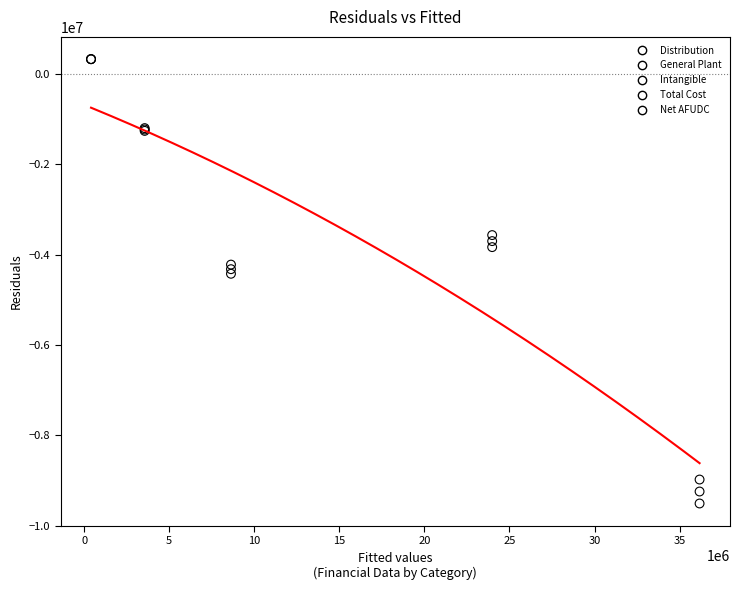

Which series reaches the maximum Y coordinate?

Net AFUDC